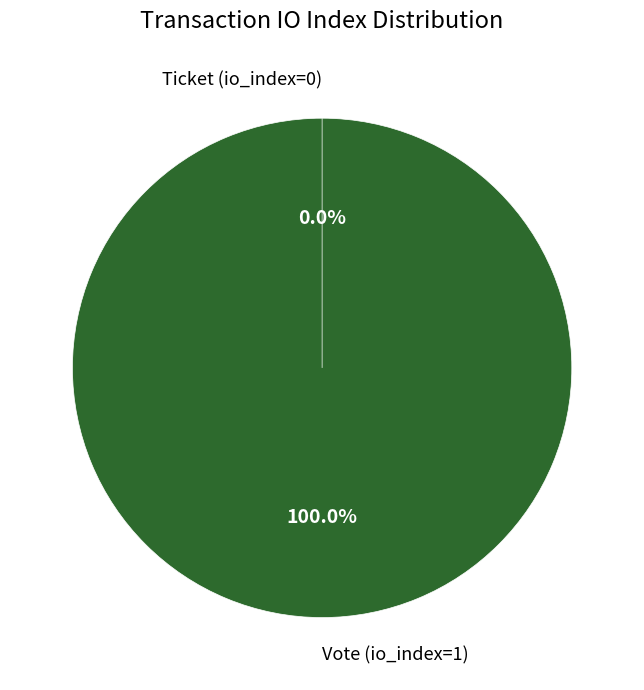

Count the number of slices in the pie.

2